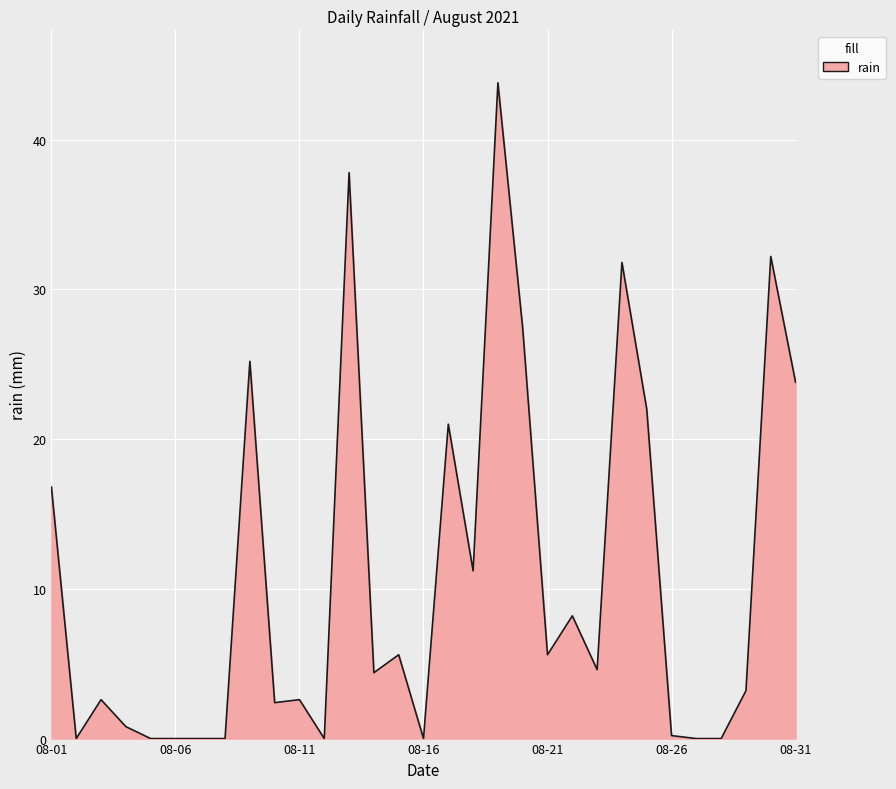

What is the greatest value displayed?

43.8